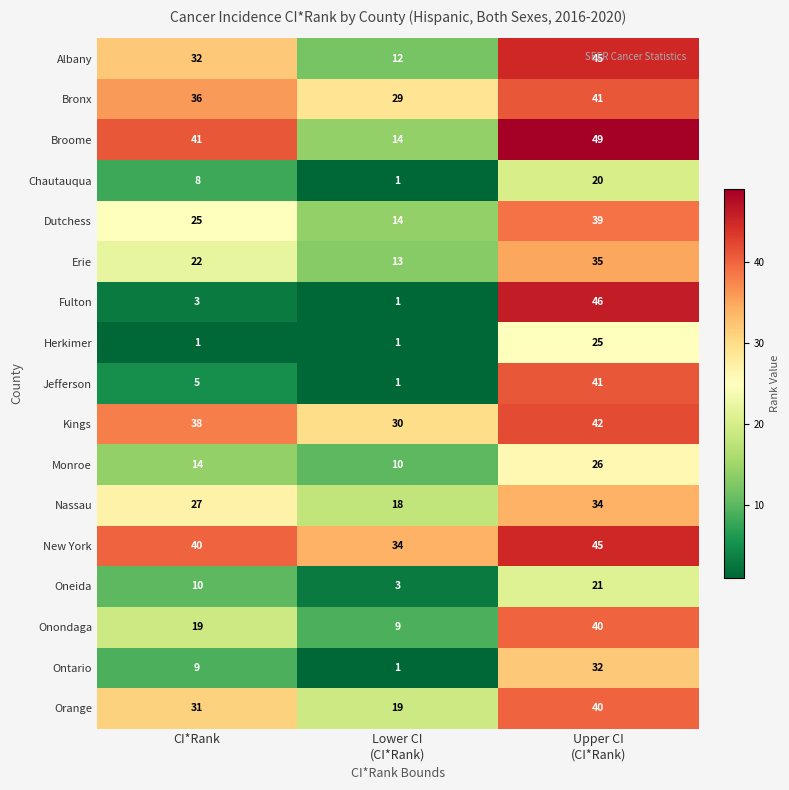

What is the difference between the highest and lowest values at CI*Rank?

40